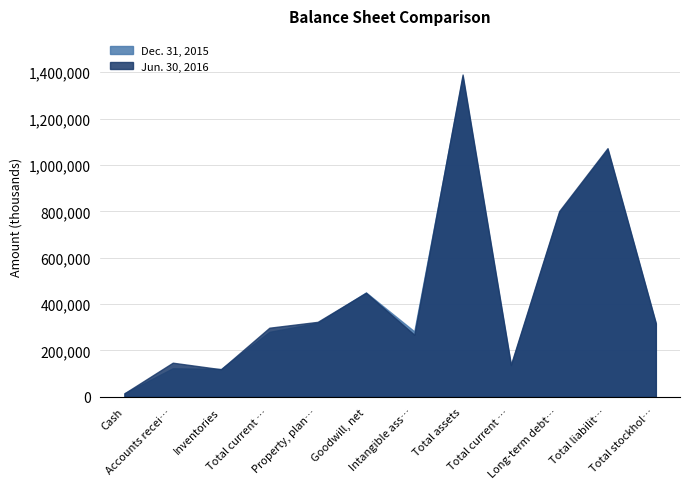

Which series has the largest total across all categories?

Jun. 30, 2016